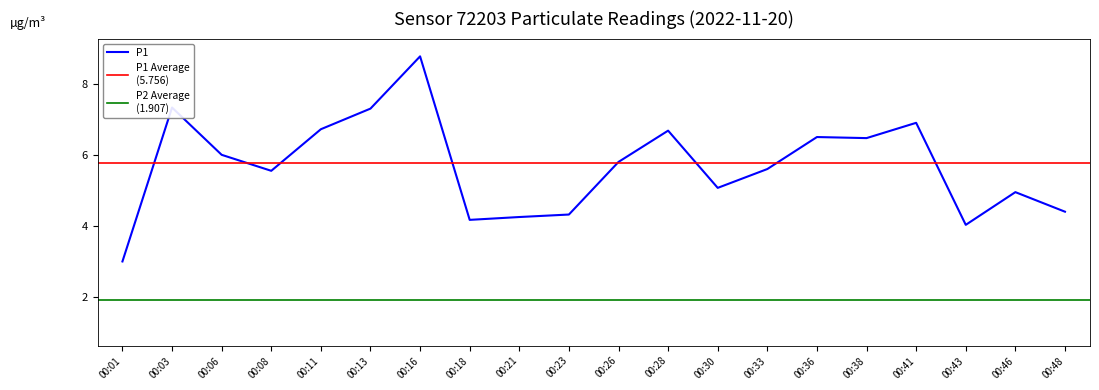

Where is the data nearest to the value 5?

00:46